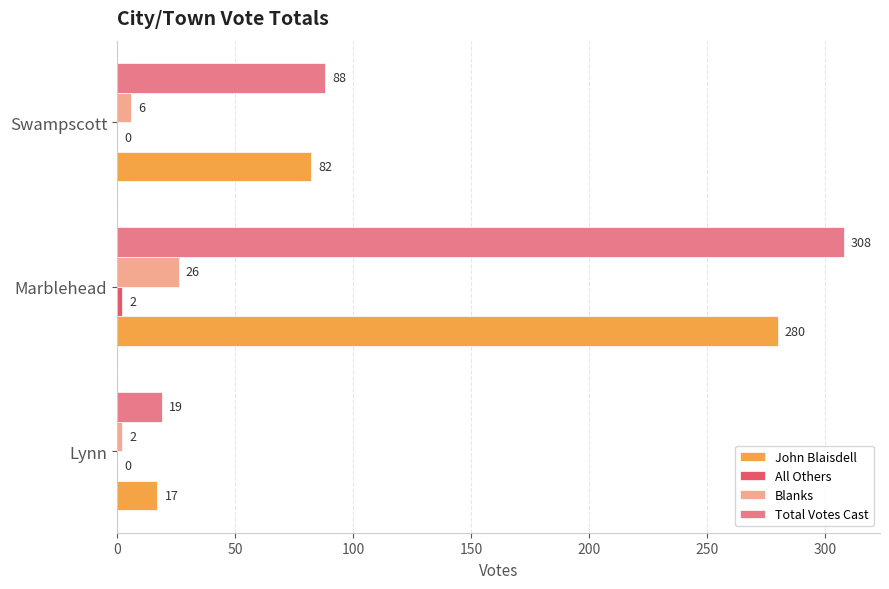

Which series has the largest range (max minus min)?

Total Votes Cast